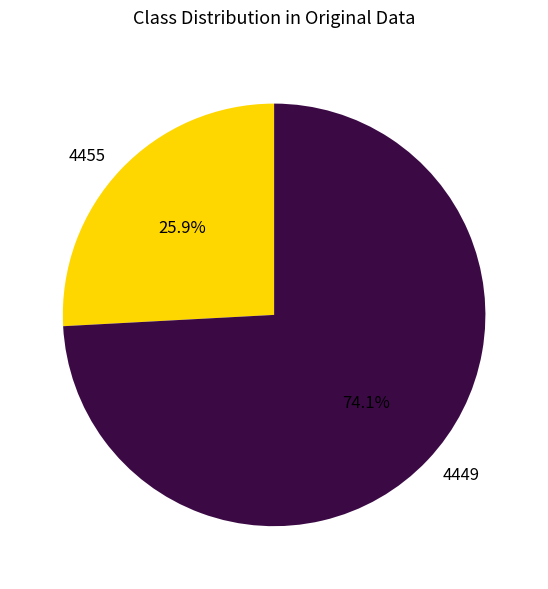

Is 4455 the majority of the pie?

No